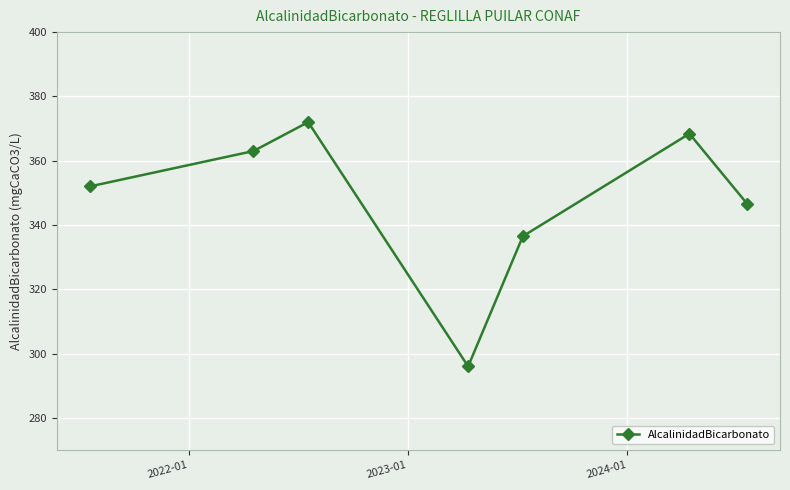

What is the greatest value displayed?

372.0